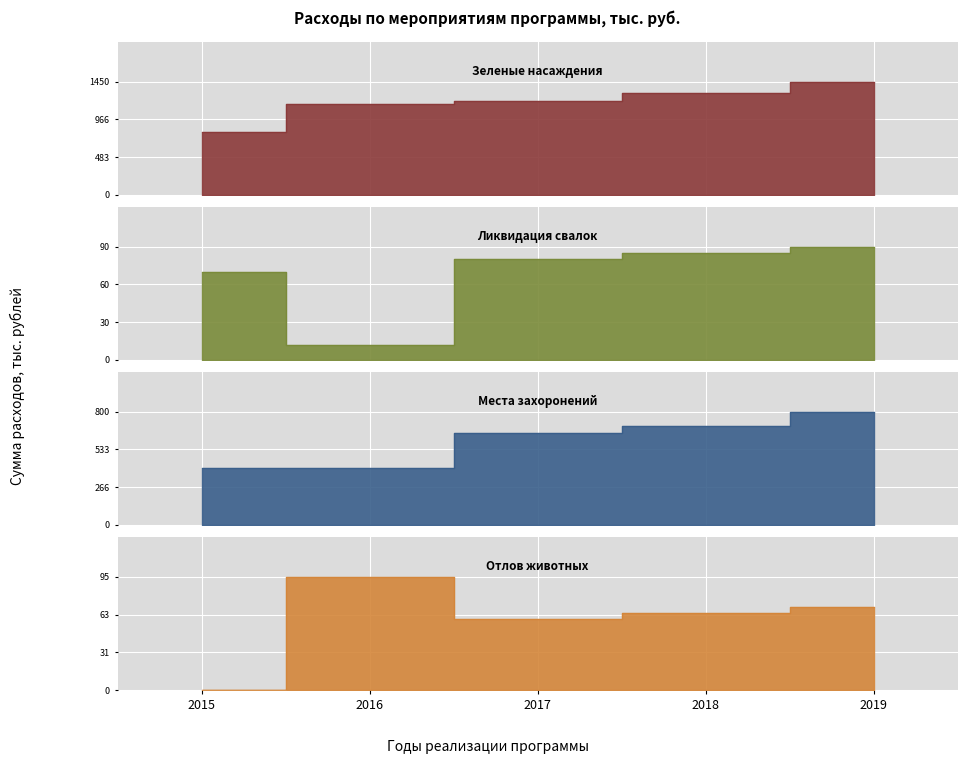

What is the sum of all Мероприятие 1.1.4 (Места захоронений) values?

2950